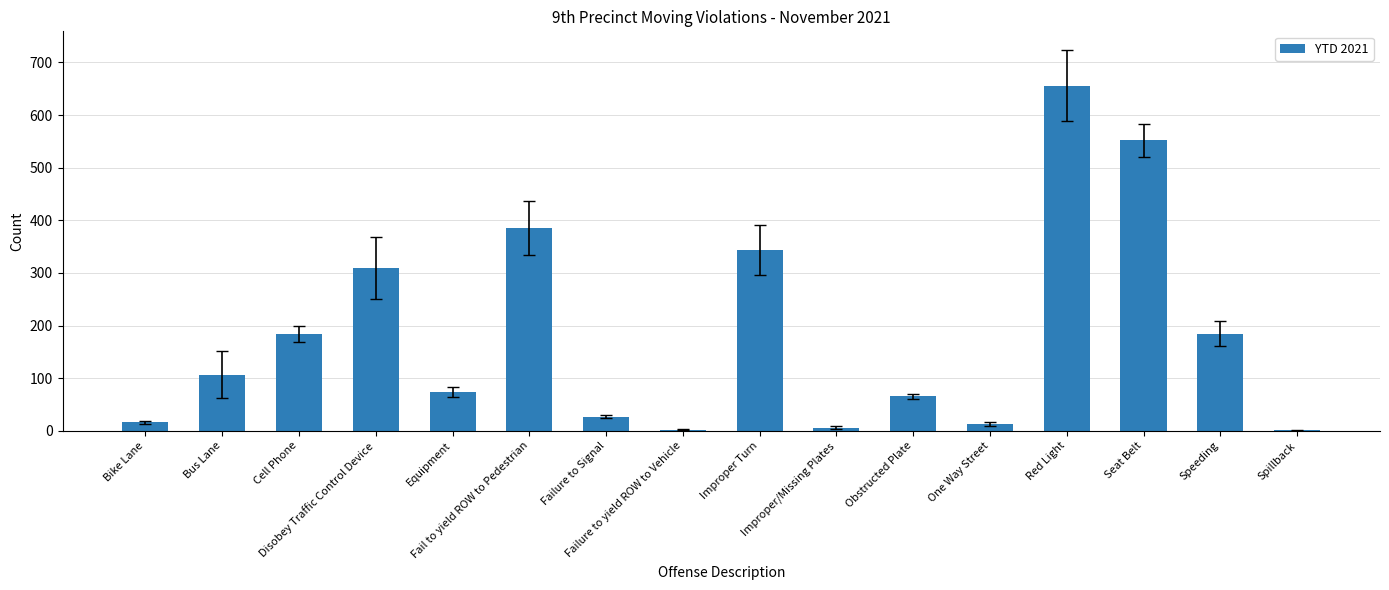

Where is the data nearest to the value 328?

Improper Turn